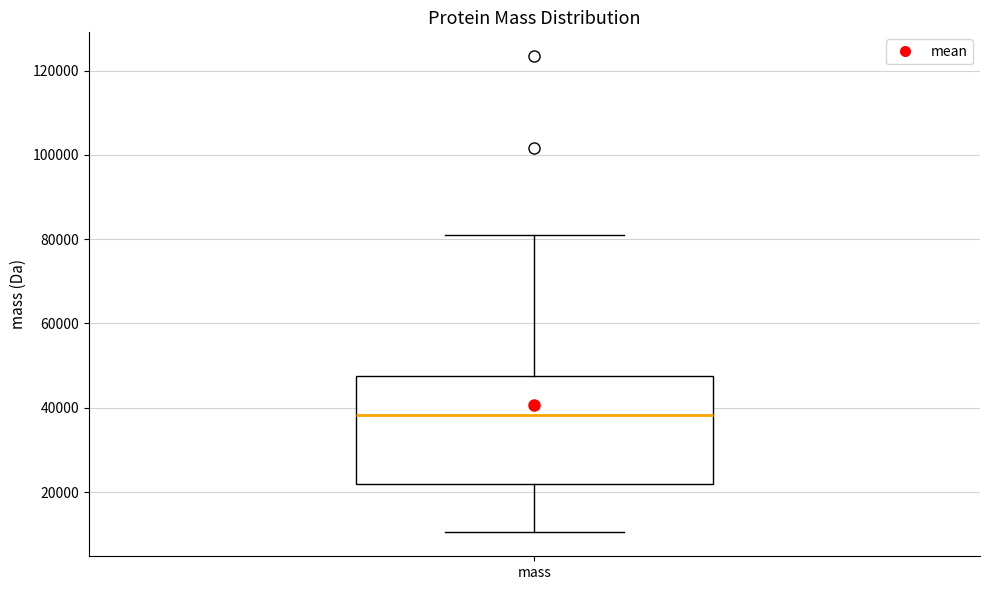

Where does the median line of the box for mass sit on the y-axis? The values are not printed on the chart, so give them approximately, as read against the axis.

38000